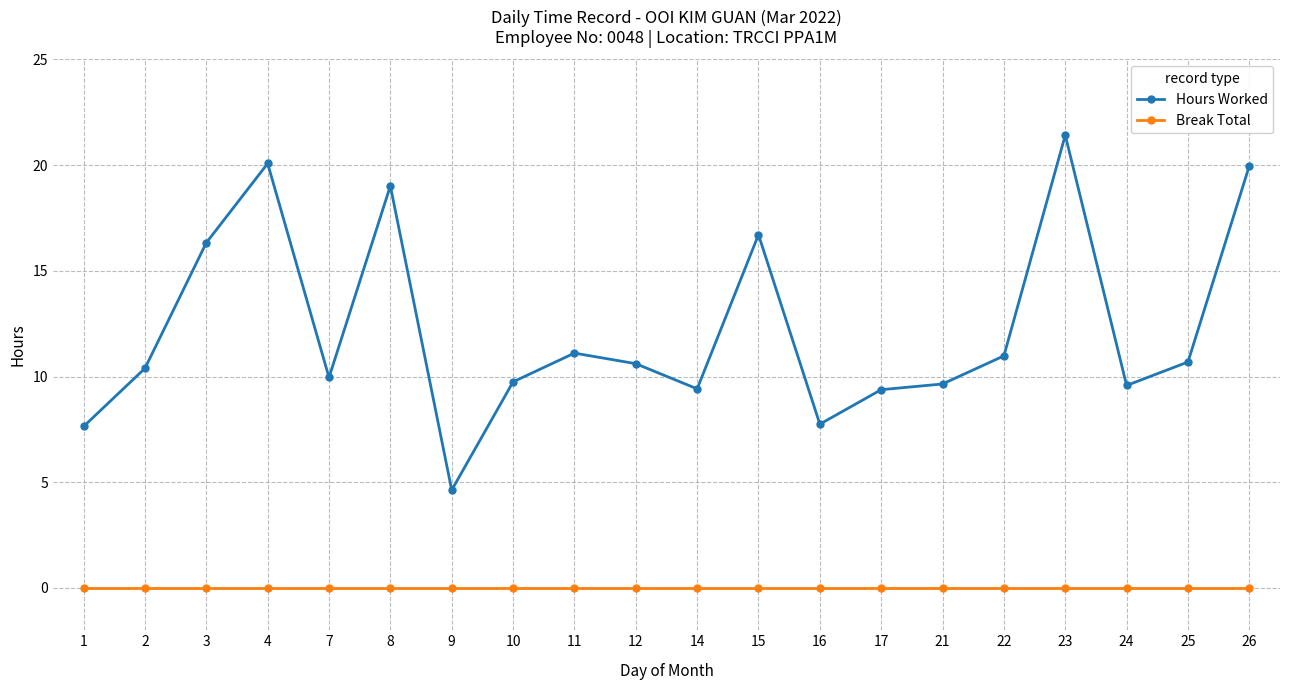

What is the maximum value shown in the chart?

21.4